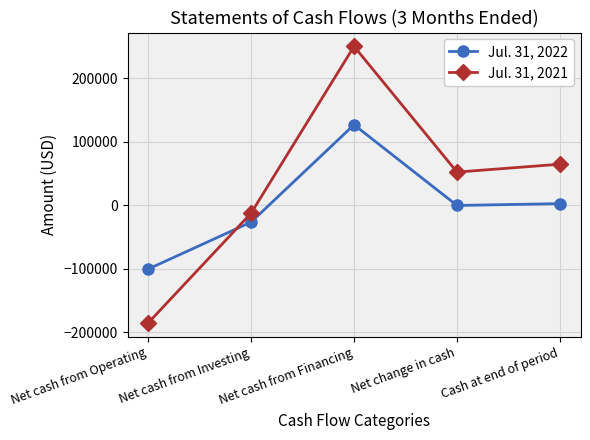

Which category has the lowest value in the Jul. 31, 2021 series?

Net cash from Operating